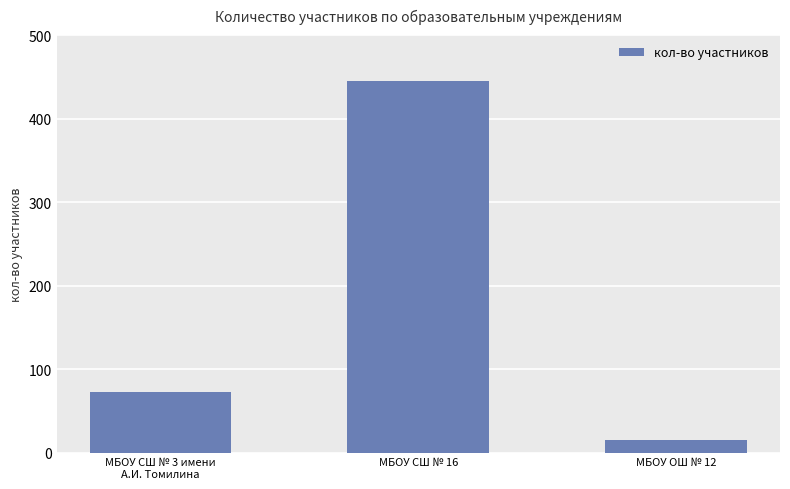

Which has a higher value, МБОУ СШ № 3 имени
А.И. Томилина or МБОУ СШ № 16?

МБОУ СШ № 16